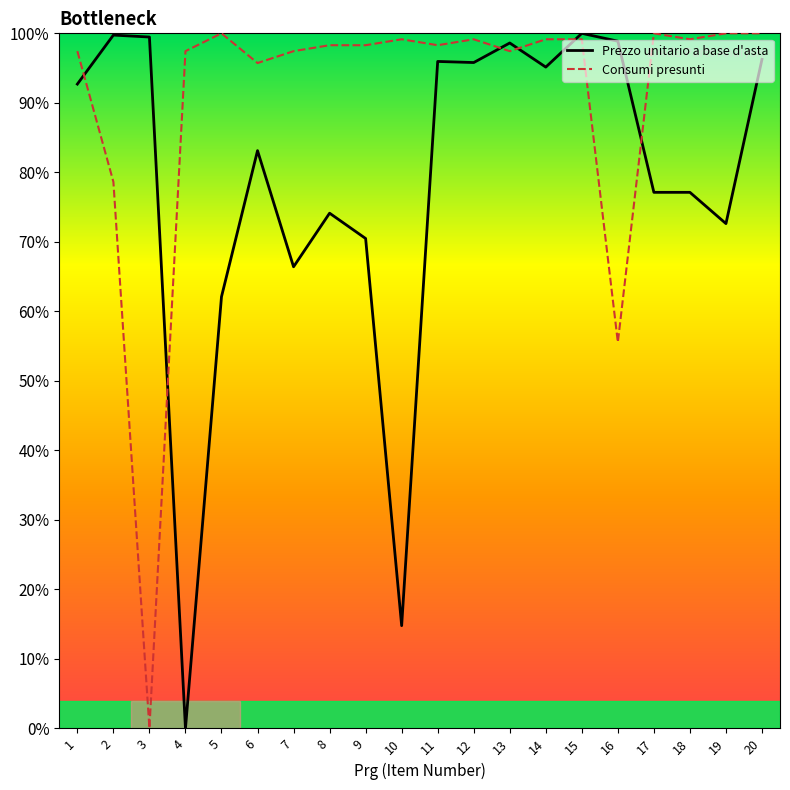

Is it true that Consumi presunti equals 0.0 at 3?

True